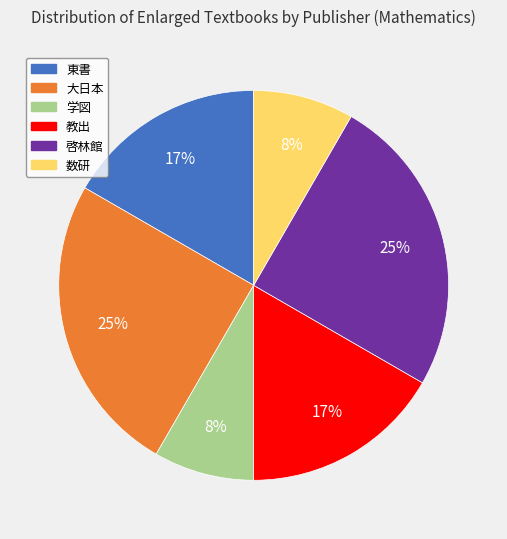

Do 数研 and 教出 together represent more than half of the pie?

No